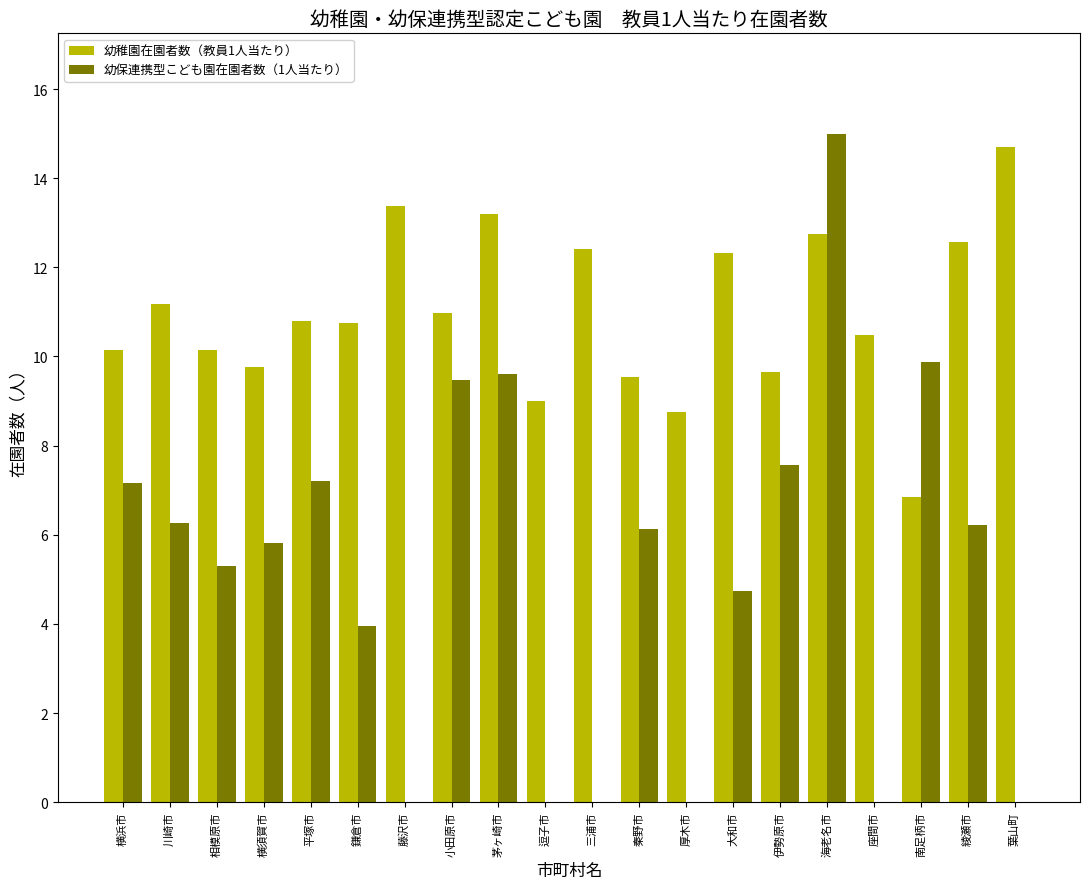

The value of 幼稚園在園者数（教員1人当たり） at 逗子市 is 6.3. True or false?

False